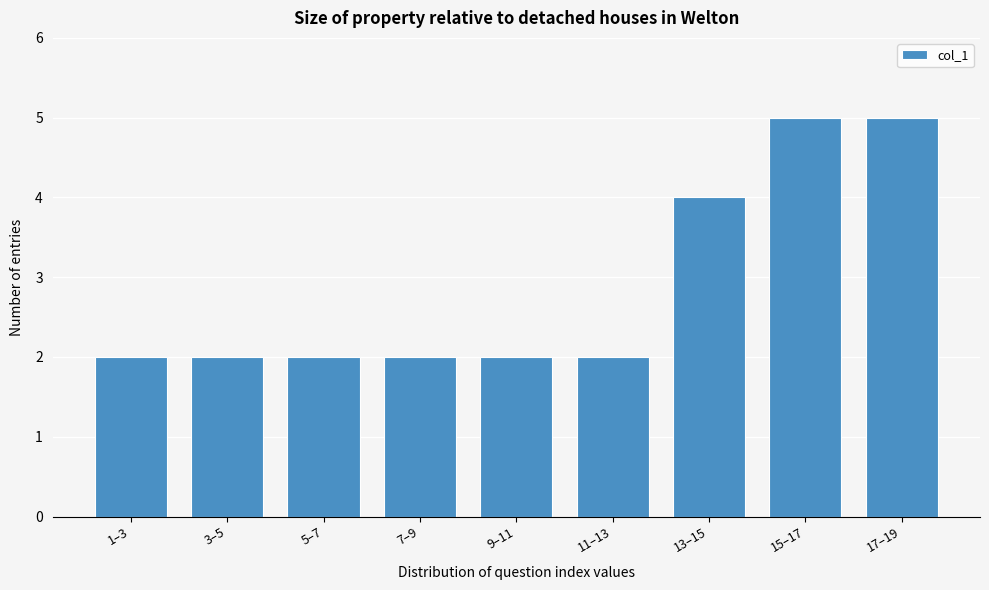

Reading left to right, extract all data points from this chart.

2	2	2	2	2	2	4	5	5